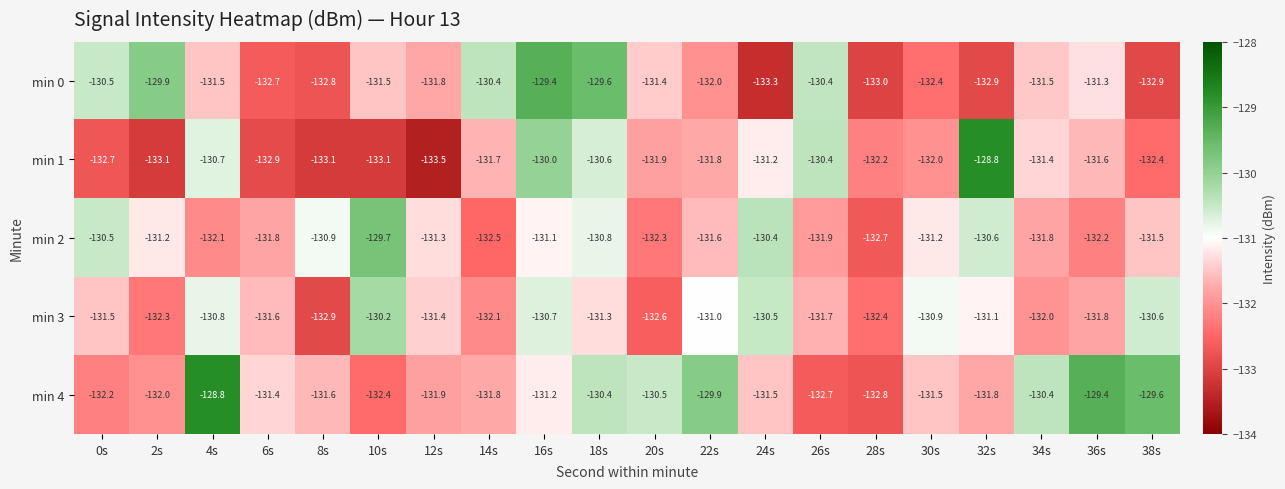

At 10s, list the series in order from largest to smallest.

min 2, min 3, min 0, min 4, min 1